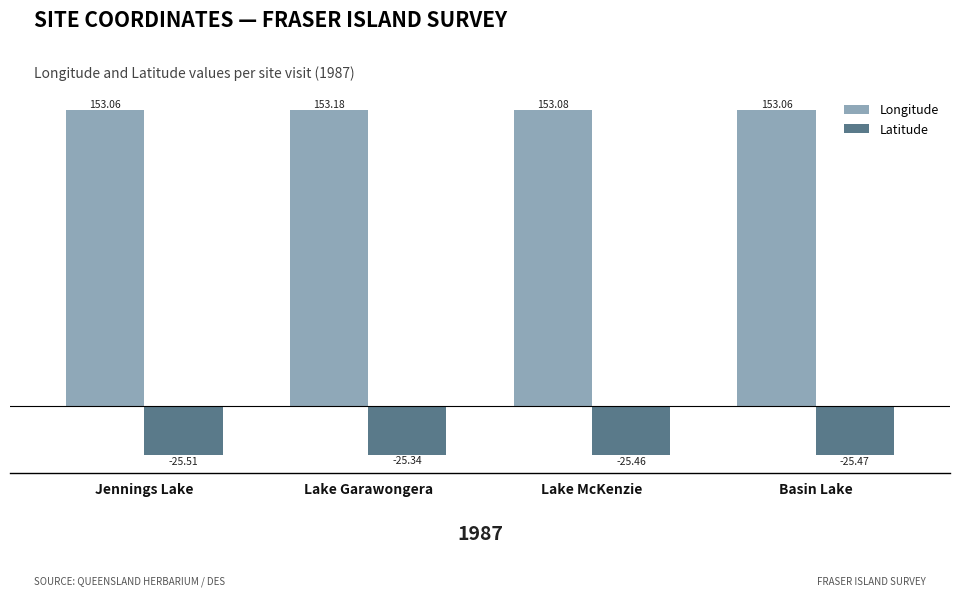

Which series has the widest spread of values?

Latitude